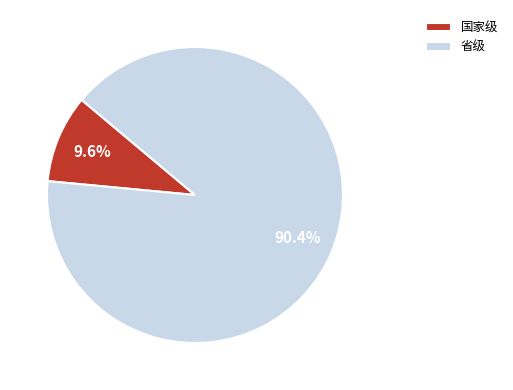

Which has a higher value, 省级 or 国家级?

省级